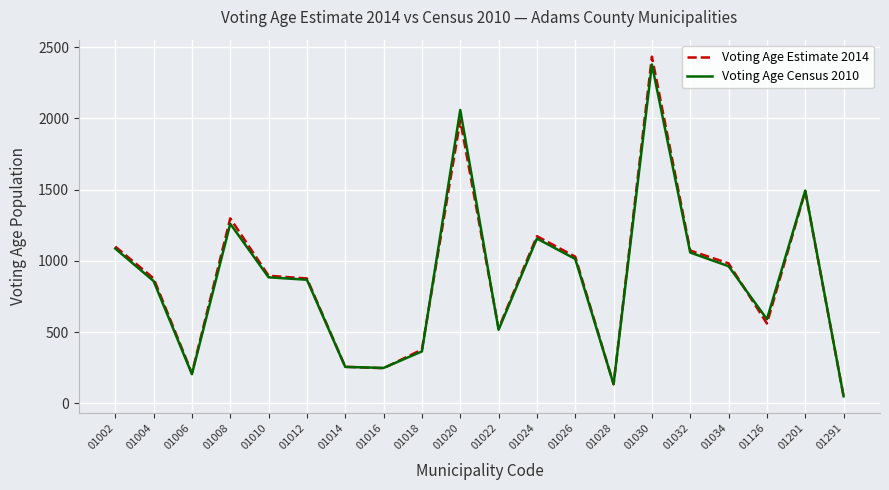

Is the value of Voting Age Census 2010 at 01016 greater than the value of Voting Age Estimate 2014 at 01201?

No